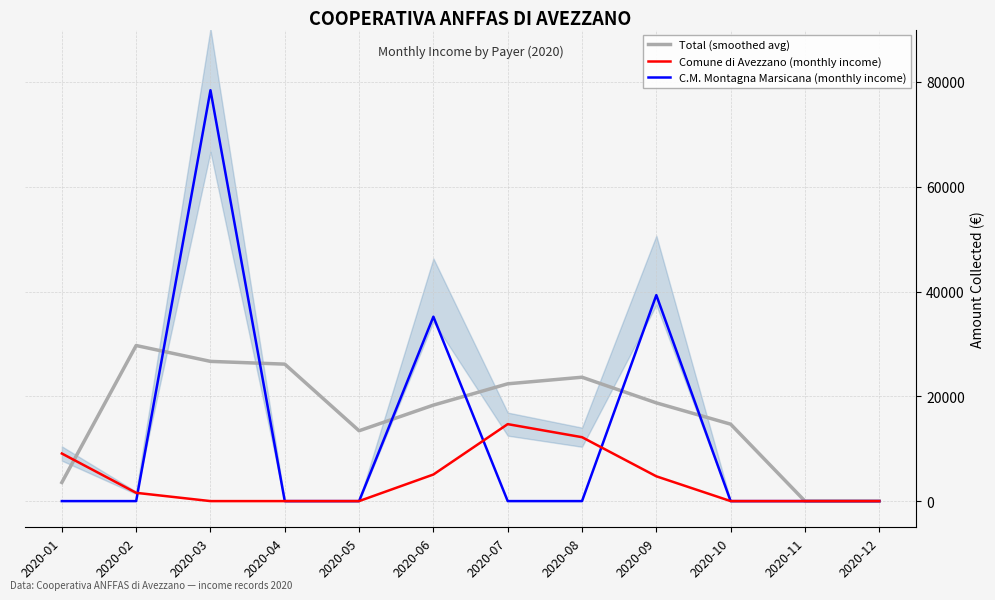

List the series in order of their peak value, highest first.

C.M. Montagna Marsicana (monthly income), Total (smoothed avg), Comune di Avezzano (monthly income)